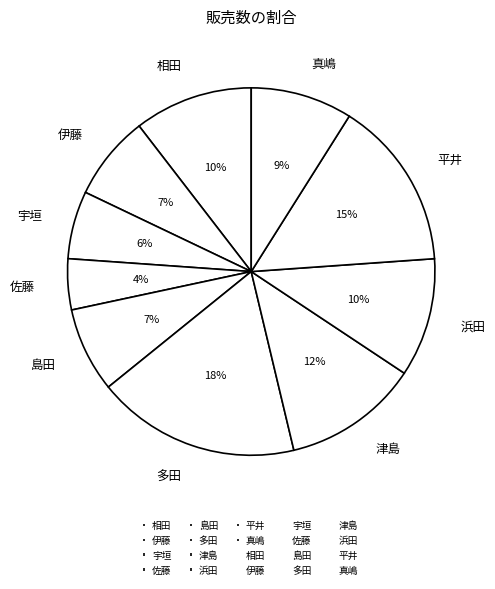

Which category has the biggest portion of the pie?

多田